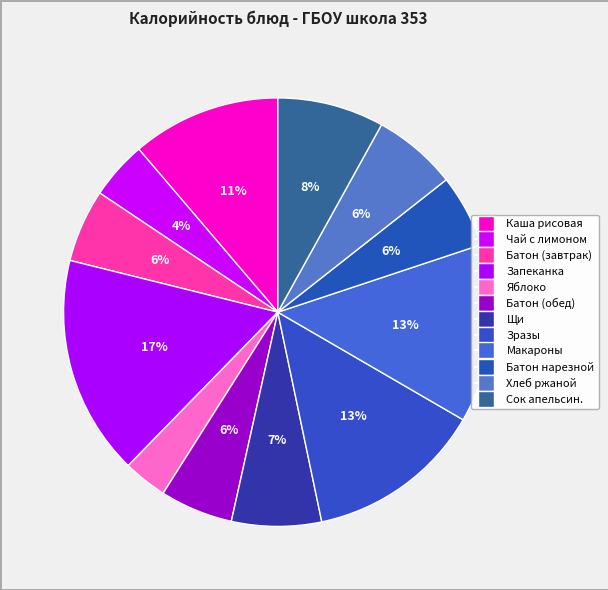

Count the number of slices in the pie.

12